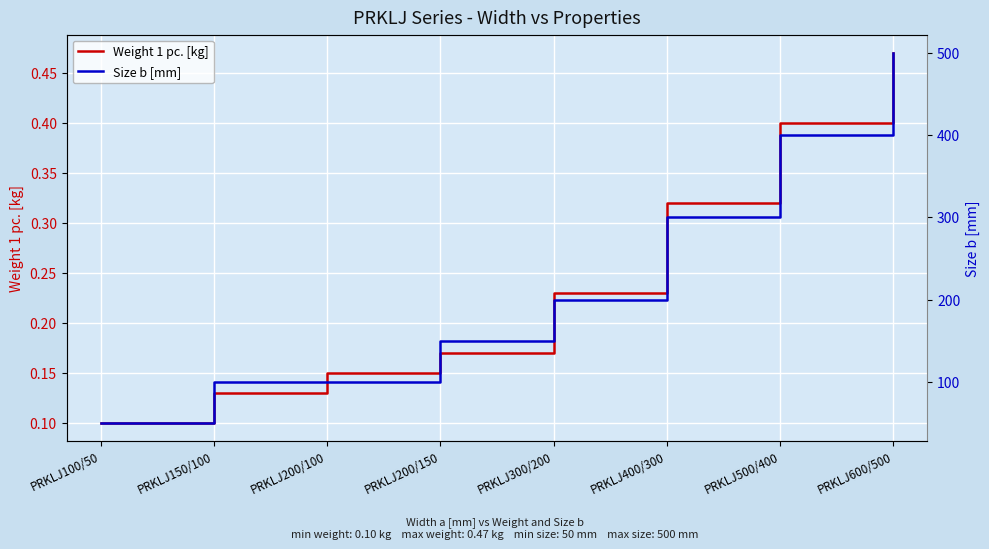

List the labels in order of Size b [mm] value, smallest first.

PRKLJ100/50, PRKLJ150/100, PRKLJ200/100, PRKLJ200/150, PRKLJ300/200, PRKLJ400/300, PRKLJ500/400, PRKLJ600/500